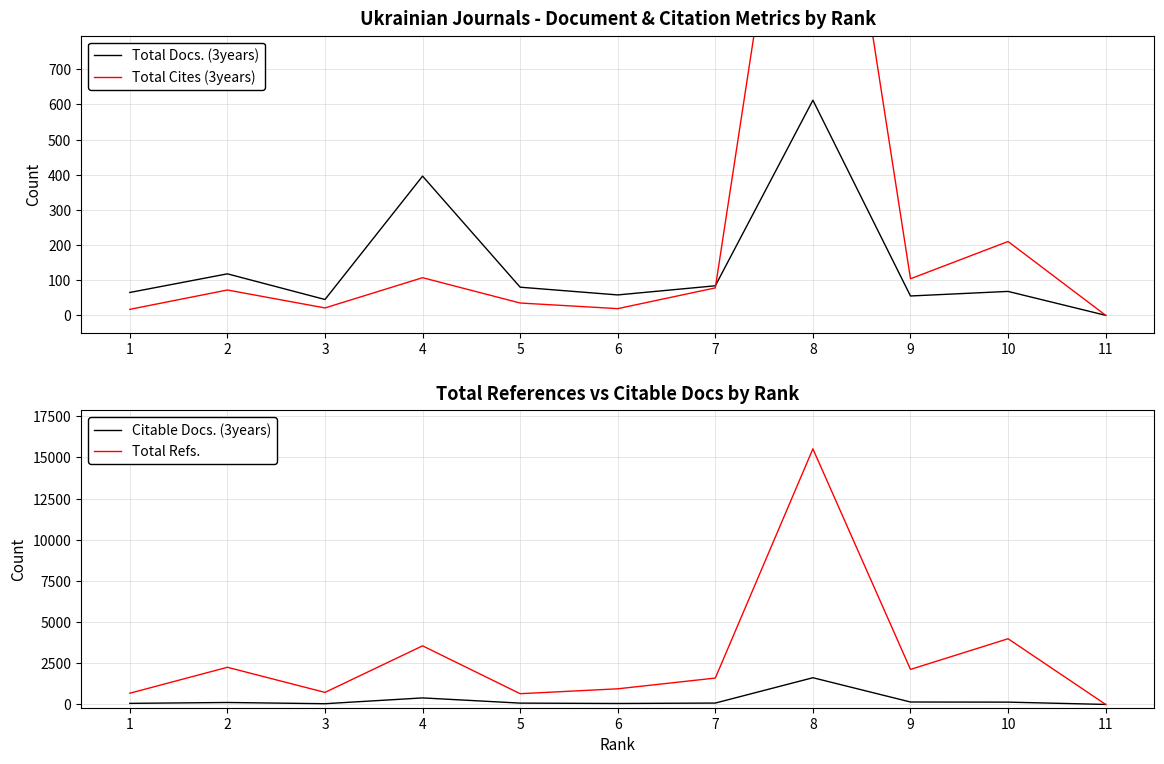

Which series has the widest spread of values?

Total Refs.